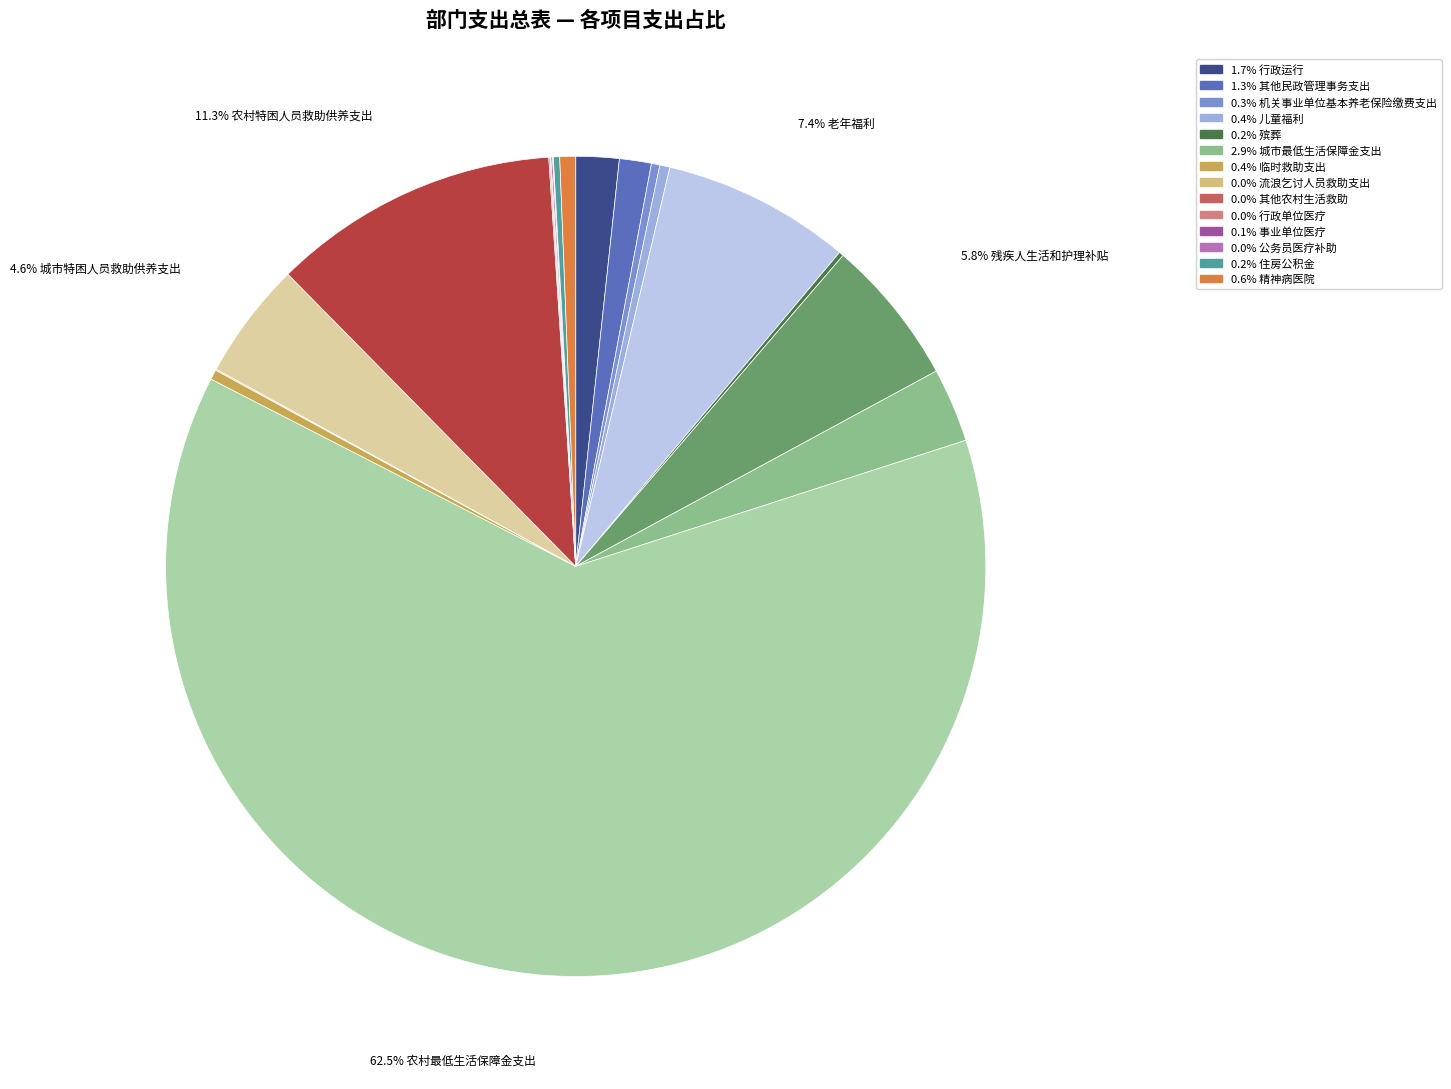

Is there any slice that represents more than half of the pie?

Yes